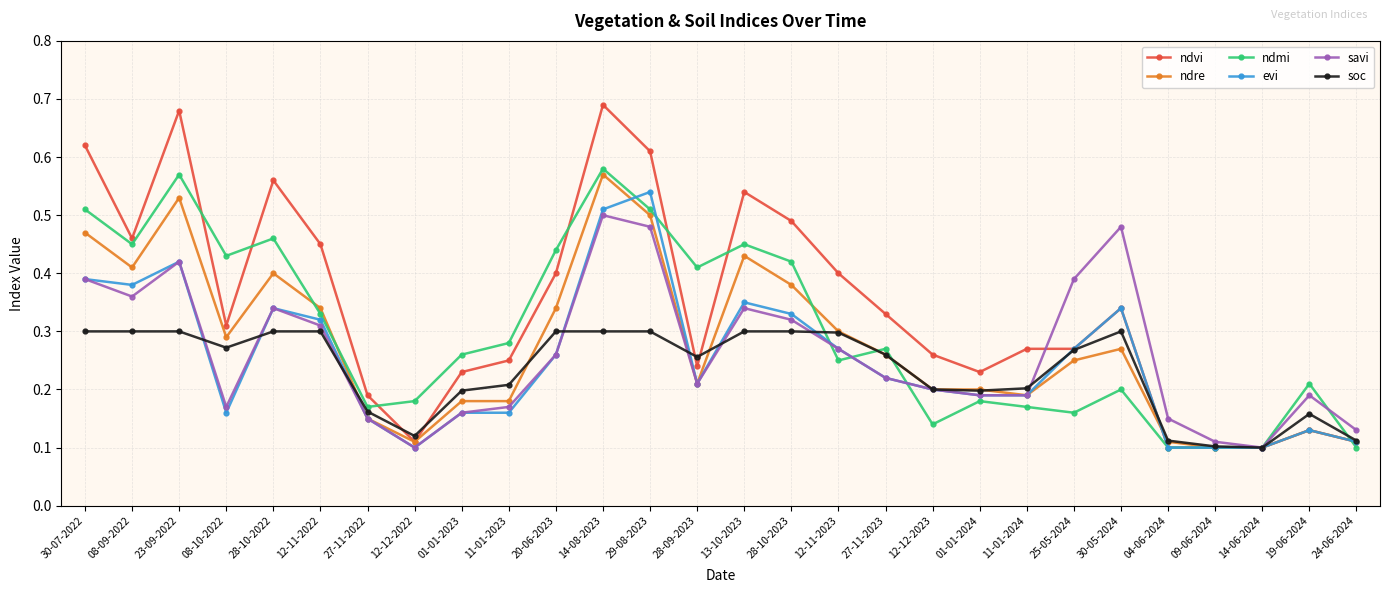

What are all the series names shown in the legend?

ndvi, ndre, ndmi, evi, savi, soc